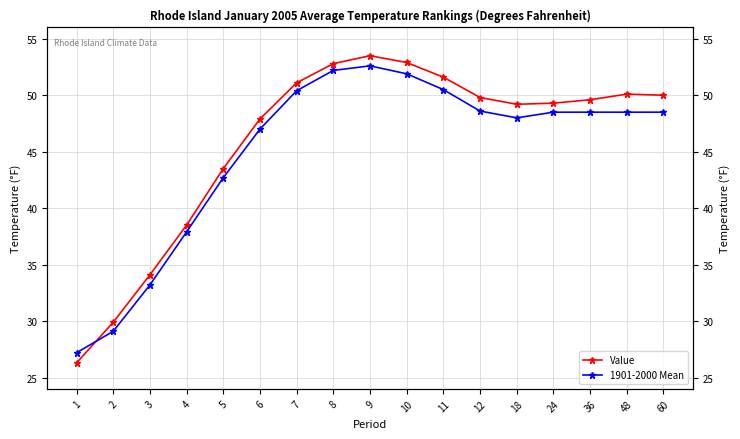

At which category is the sum across all series the highest?

9